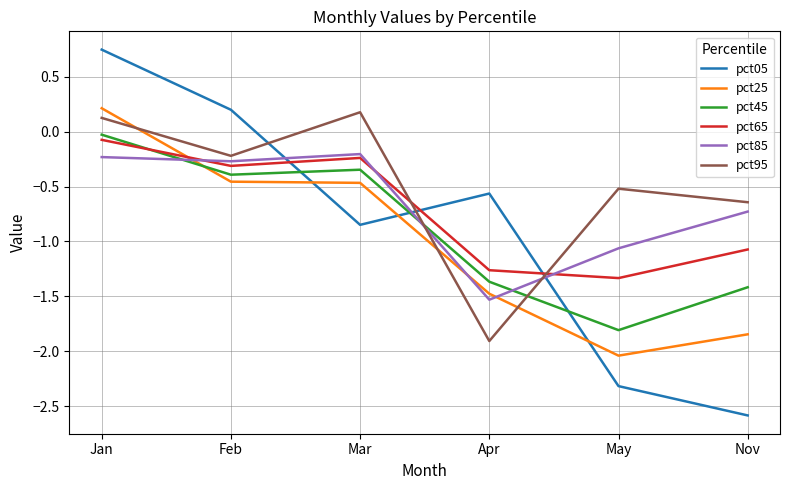

Is this an area chart (filled region under the line)?

No